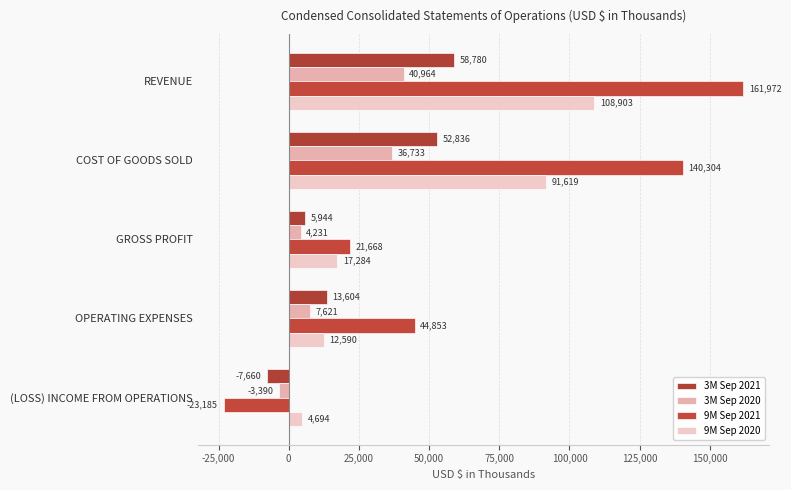

How many data points in 3M Sep 2020 are less than 7621?

2